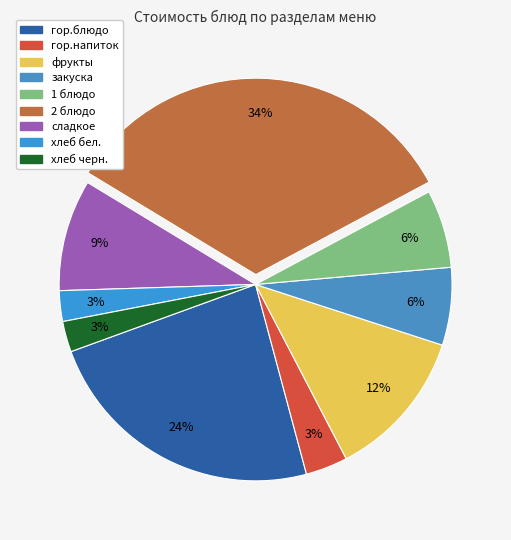

Rank the categories by value from lowest to highest.

хлеб бел., хлеб черн., гор.напиток, закуска, 1 блюдо, сладкое, фрукты, гор.блюдо, 2 блюдо